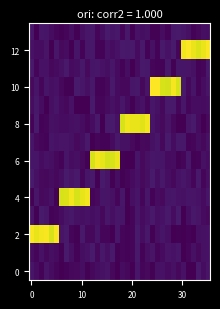

Which series has the widest spread of values?

12